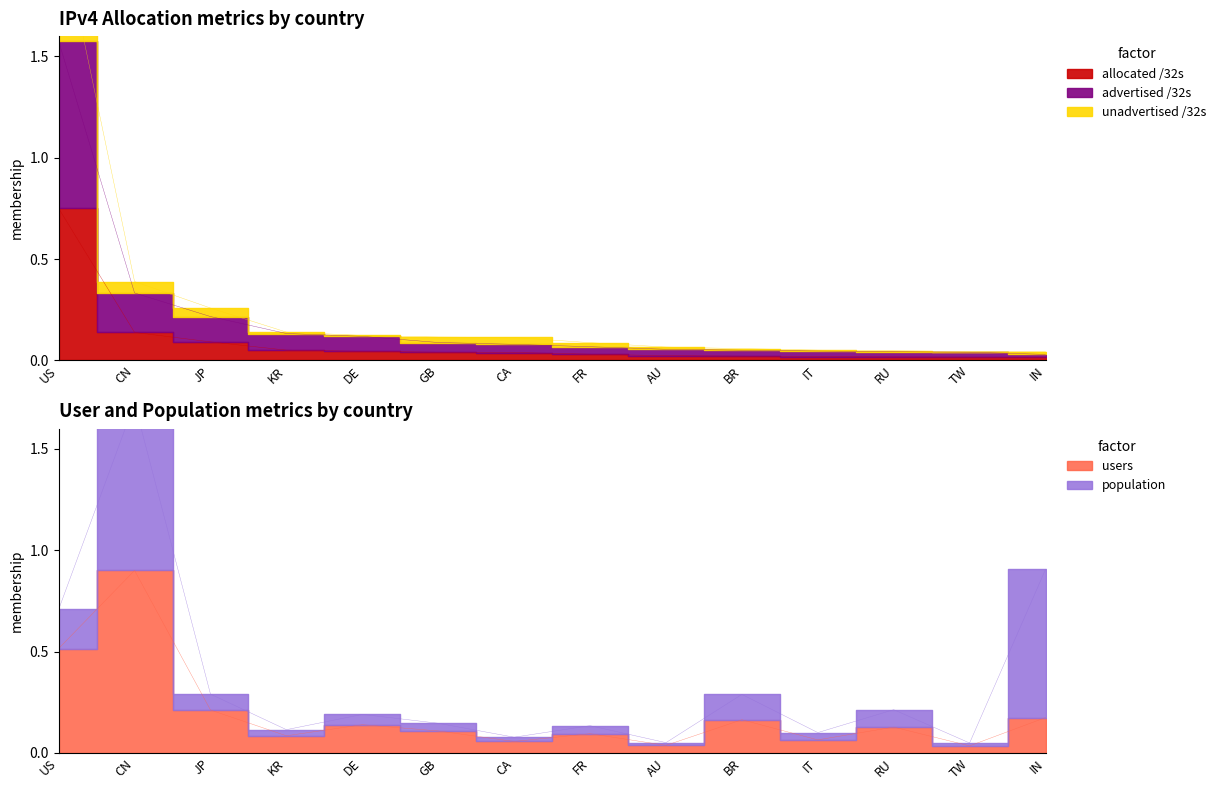

At how many categories does at least one series exceed 0?

14